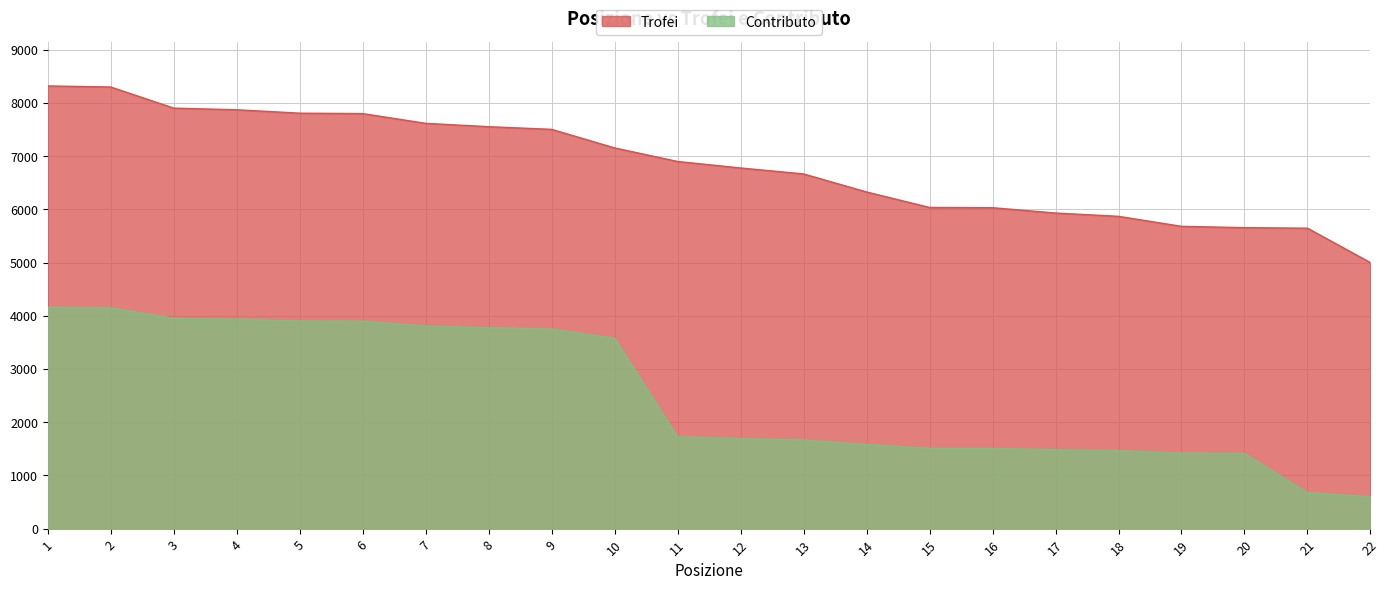

Reading right to left, list all the values displayed in this chart.

Trofei: 22=5000	21=5647	20=5657	19=5682	18=5870	17=5932	16=6032	15=6037	14=6328	13=6667	12=6779	11=6901	10=7156	9=7505	8=7555	7=7618	6=7801	5=7809	4=7873	3=7904	2=8301	1=8321
Contributo: 22=600	21=677	20=1414	19=1420	18=1467	17=1483	16=1508	15=1509	14=1582	13=1666	12=1694	11=1725	10=3578	9=3752	8=3777	7=3809	6=3900	5=3904	4=3936	3=3952	2=4150	1=4160